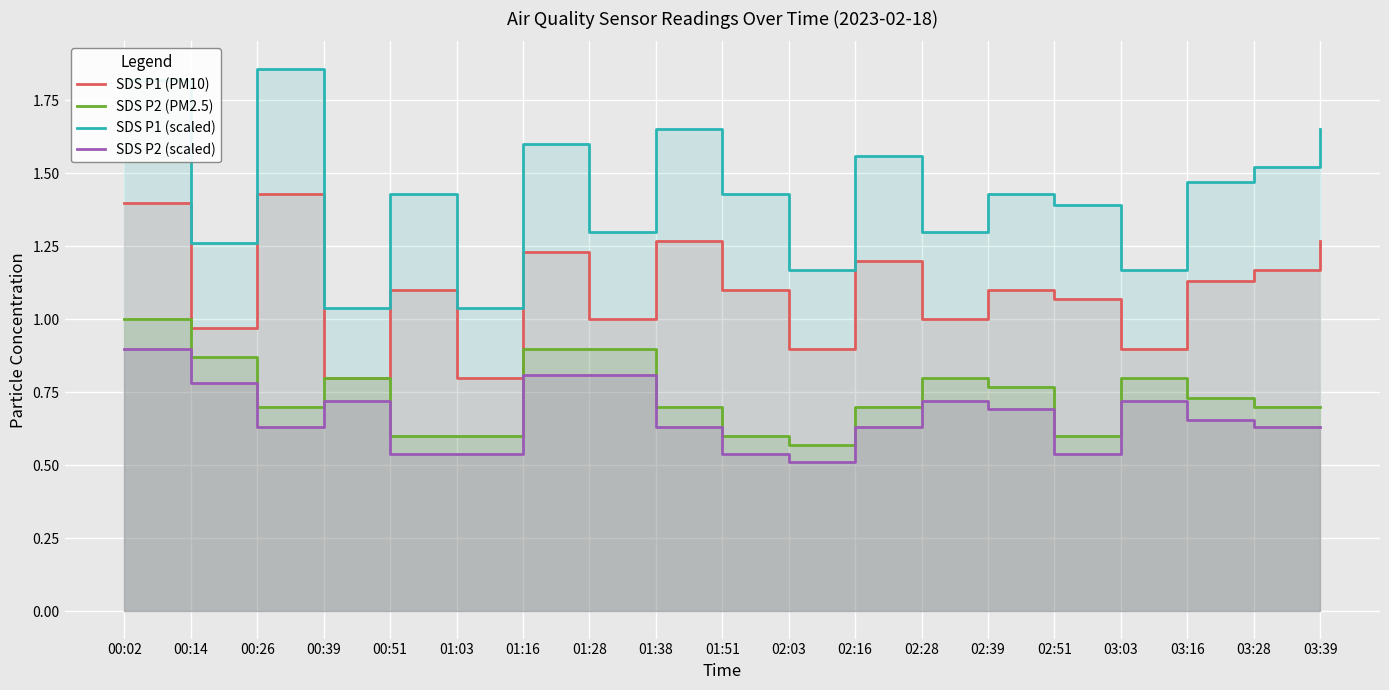

Between 02:39 and 03:28, which series saw the biggest shift?

SDS P1 (scaled)